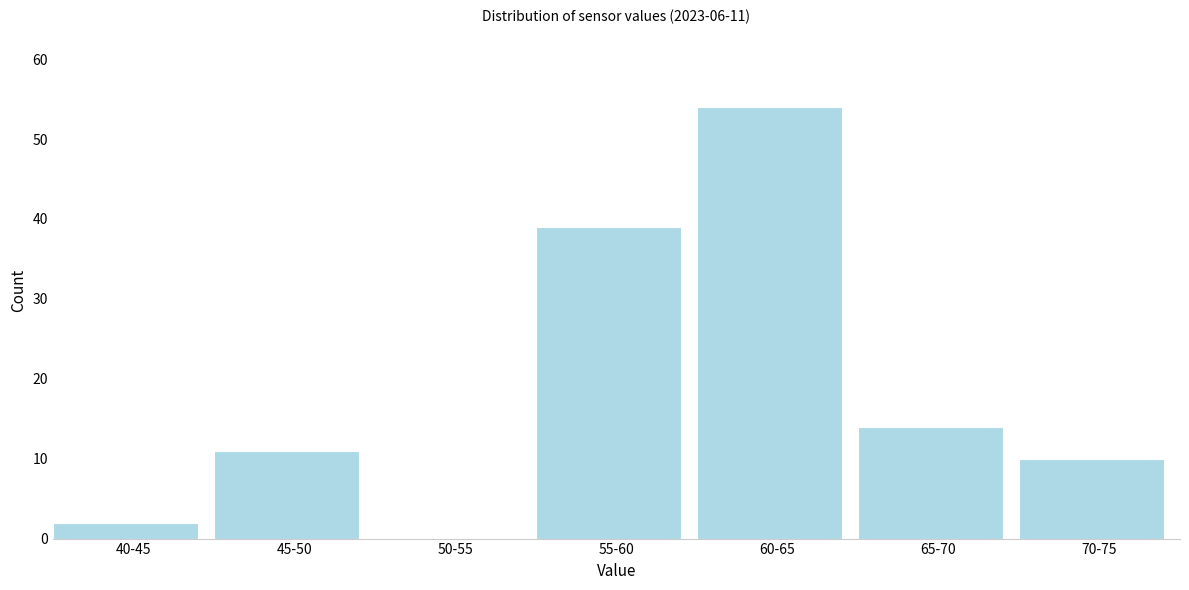

Reading right to left, list all the values displayed in this chart.

70-75=10	65-70=14	60-65=54	55-60=39	50-55=0	45-50=11	40-45=2